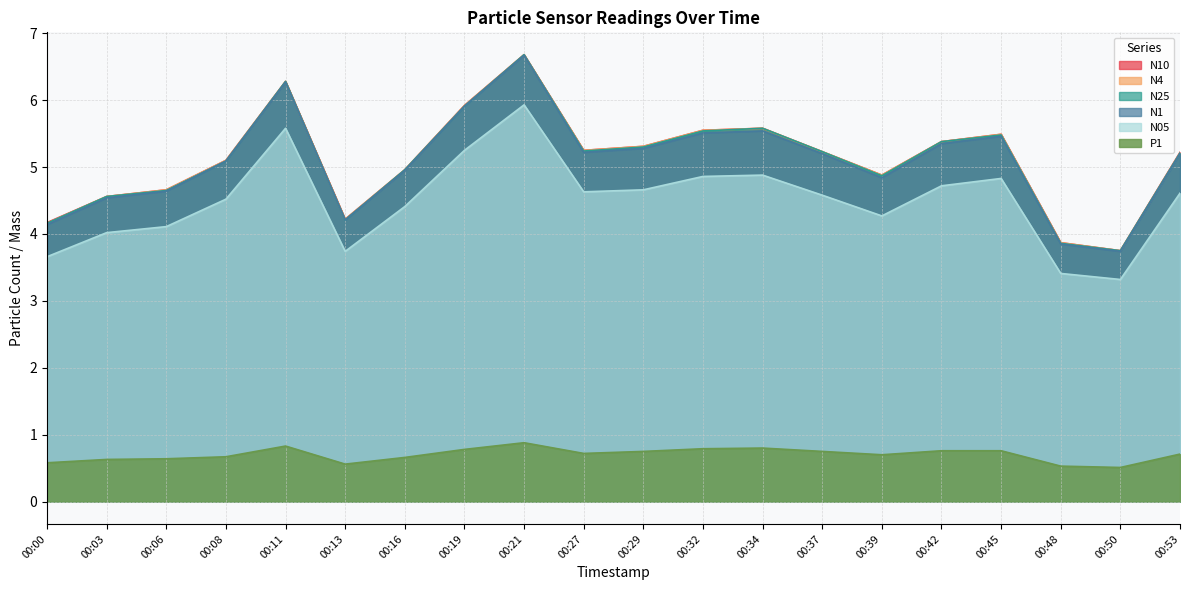

Does the chart display data point markers on the line(s)?

No